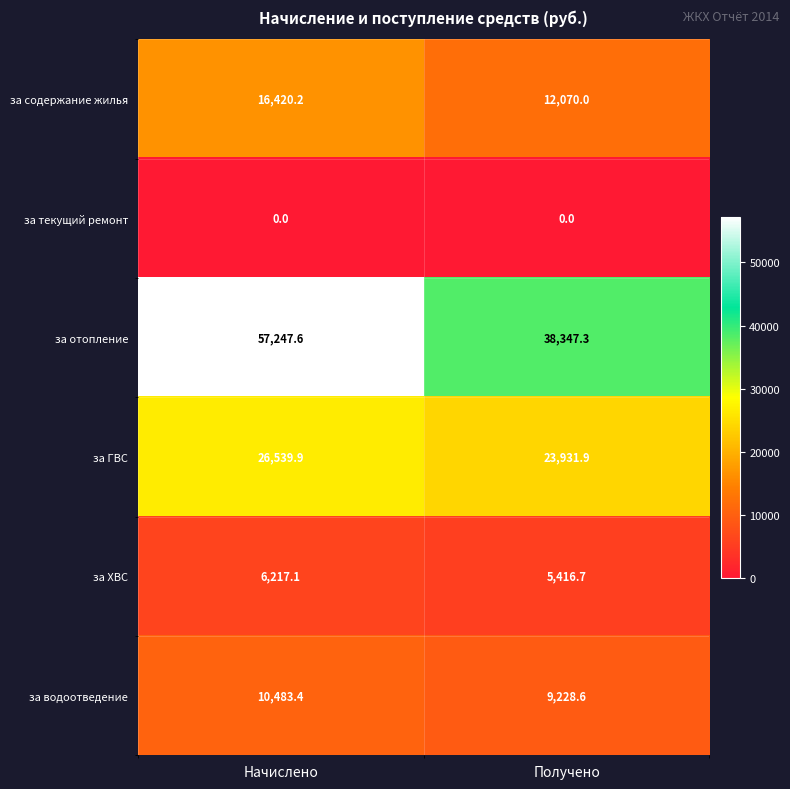

What is the highest value of the за содержание жилья series?

16420.2